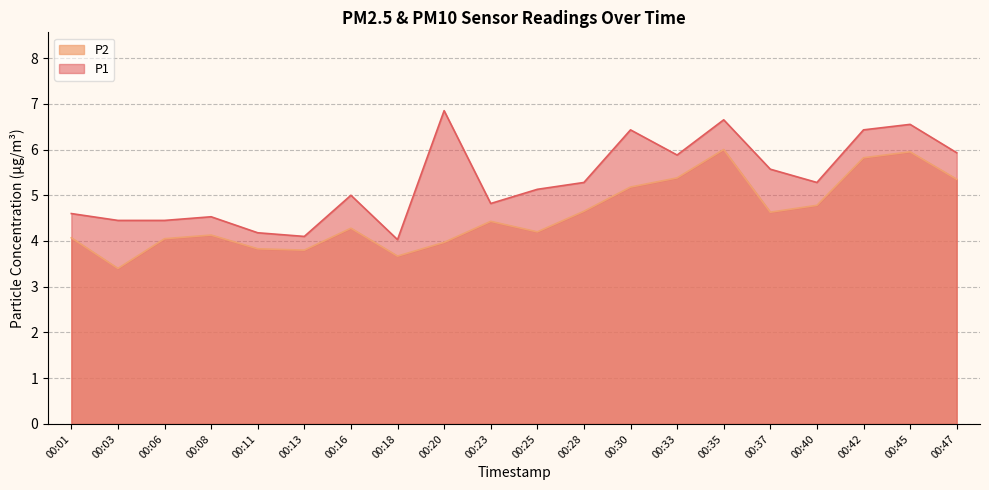

List the series in order of their peak value, highest first.

P1, P2